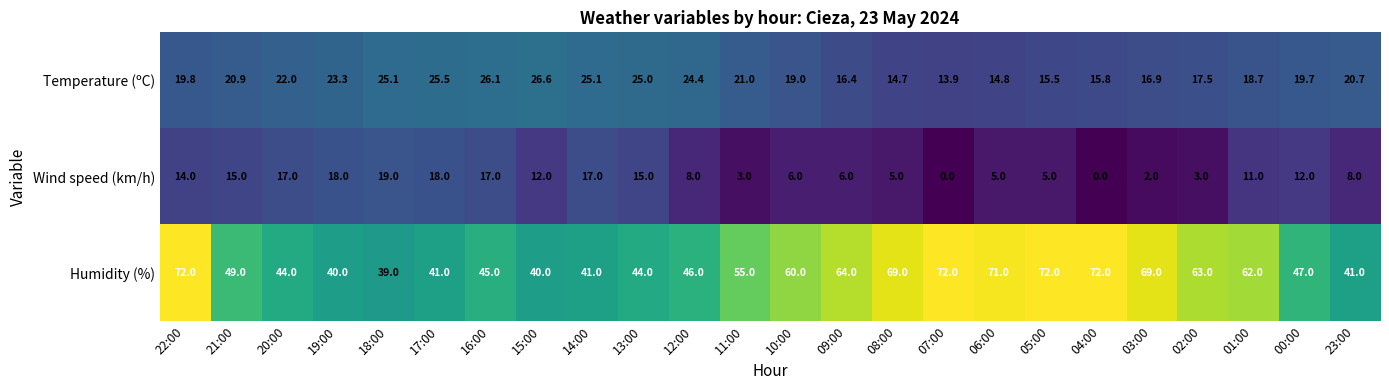

Which series changed the most between 19:00 and 09:00?

Humidity (%)